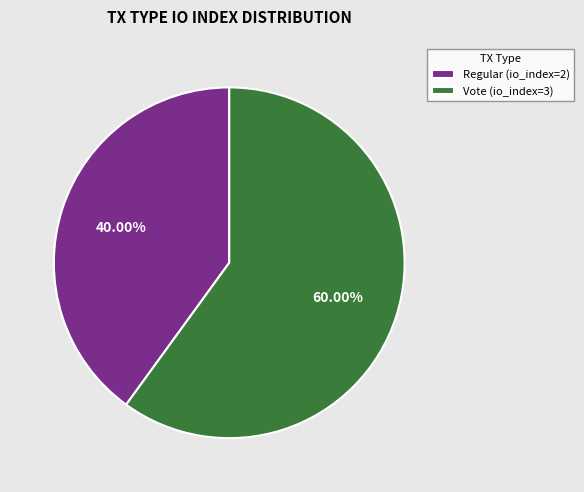

To the nearest percent, what is the combined percentage of Vote (io_index=3) and Regular (io_index=2)?

100%